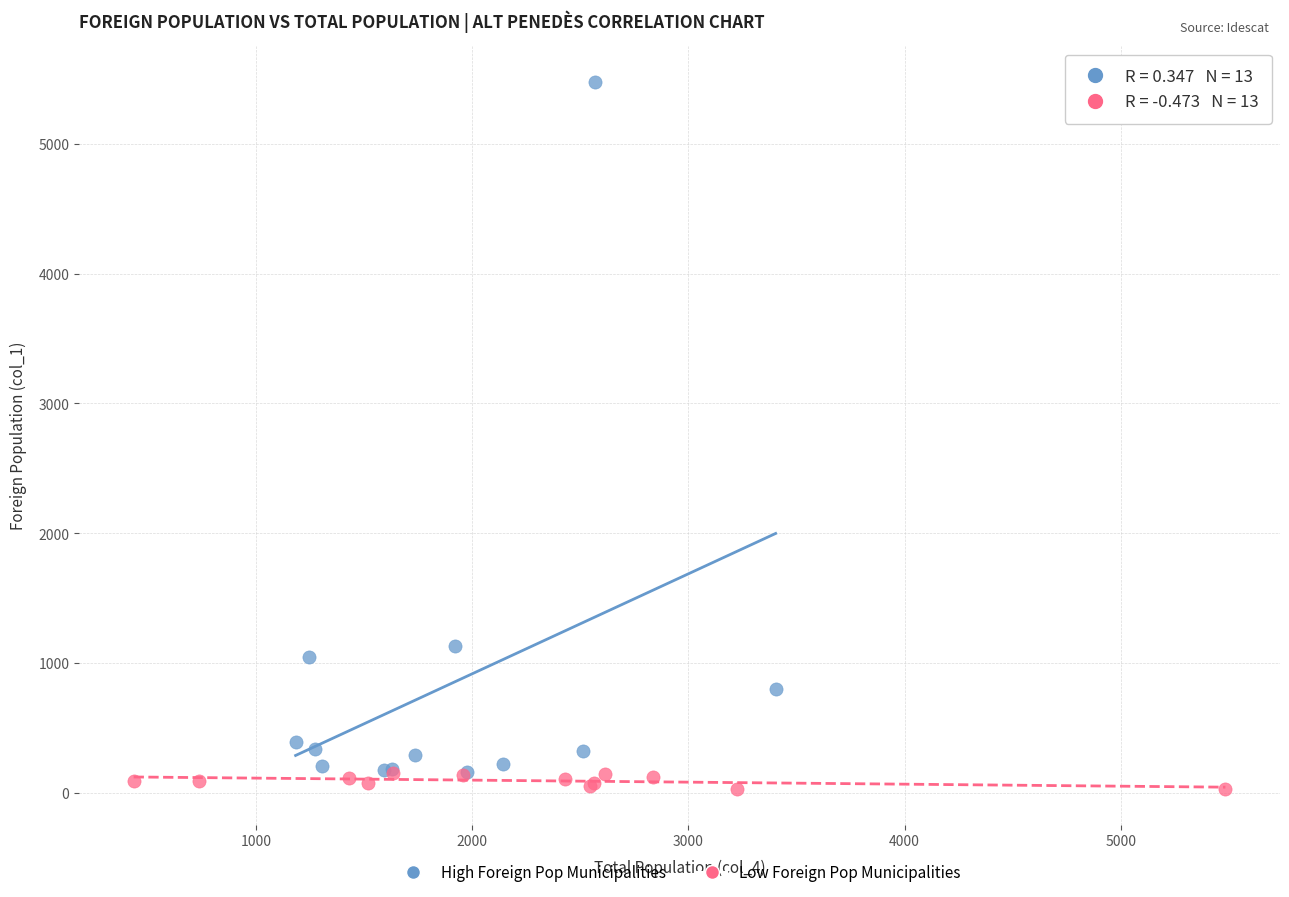

Which series reaches the maximum Y coordinate?

High Foreign Pop Municipalities